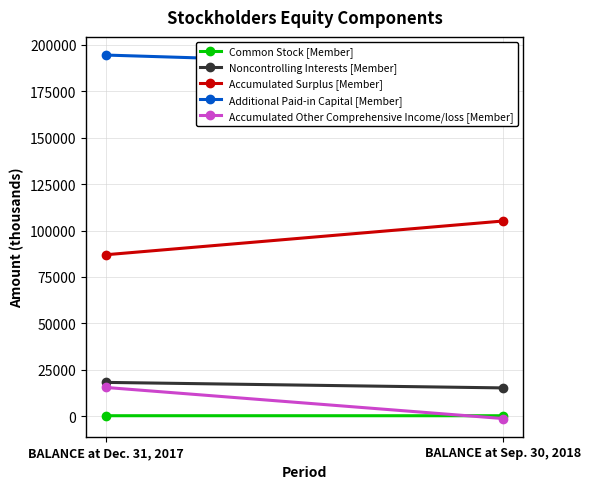

What is the difference between the highest and lowest values at BALANCE at Sep. 30, 2018?

189181